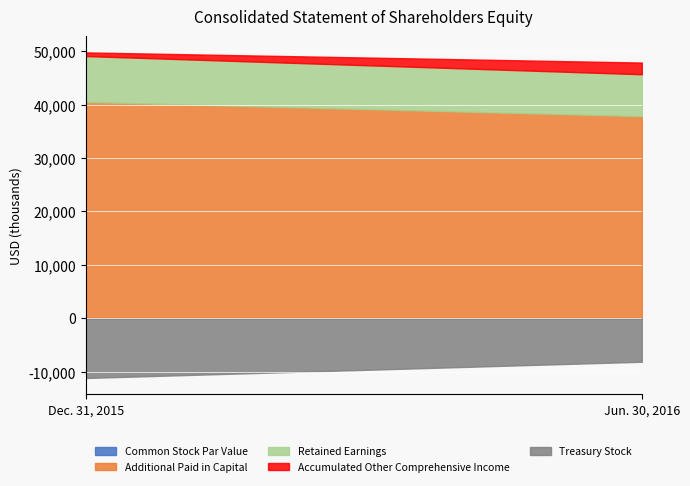

Count the number of data series in this chart.

5